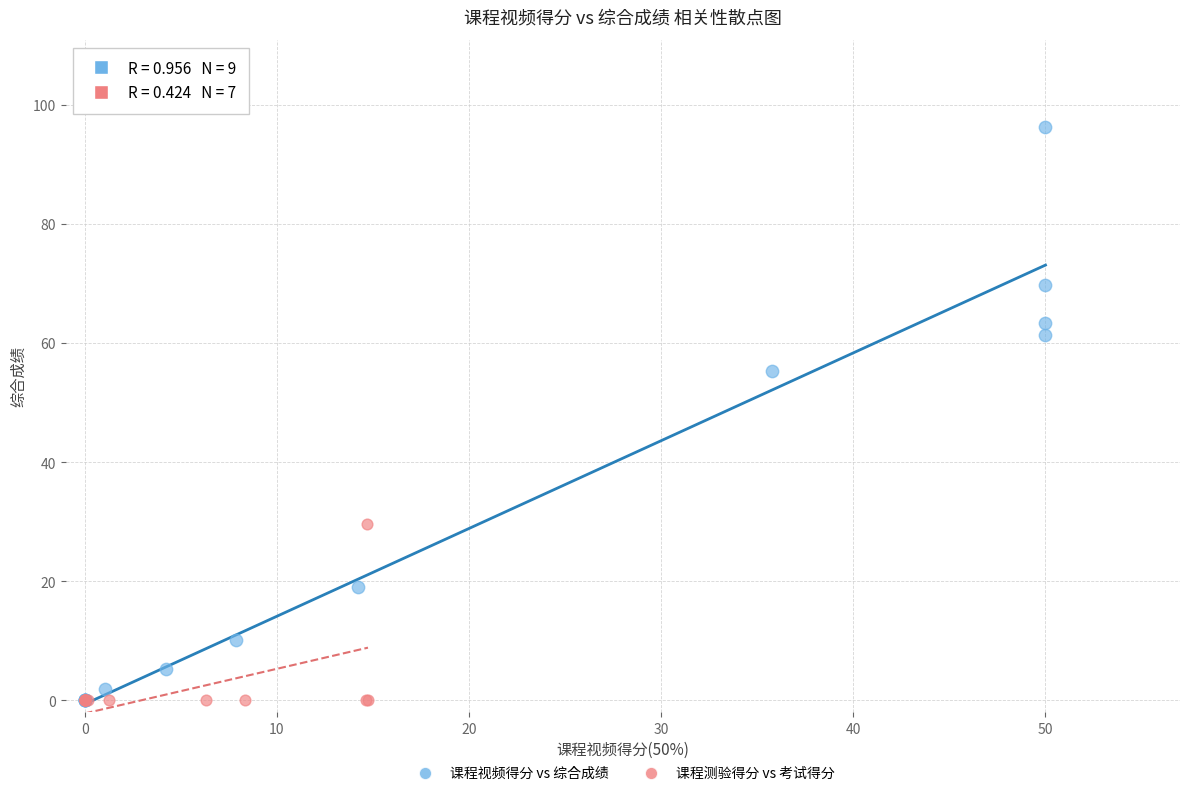

Which series reaches the maximum Y coordinate?

课程视频得分 vs 综合成绩